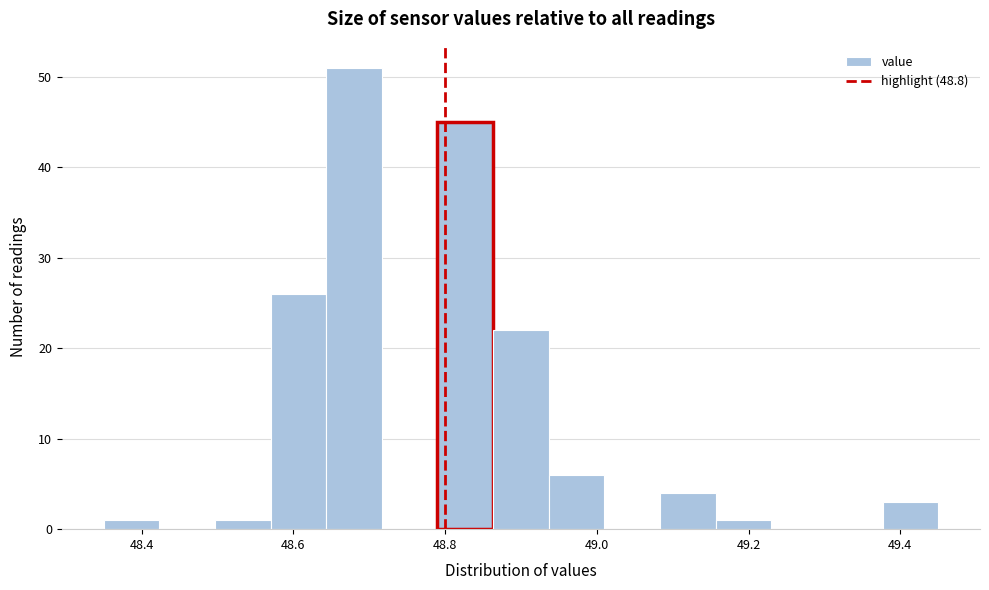

Around what value on the x-axis is the tallest bar? Give the approximate position of its centre, as read against the axis.

48.68